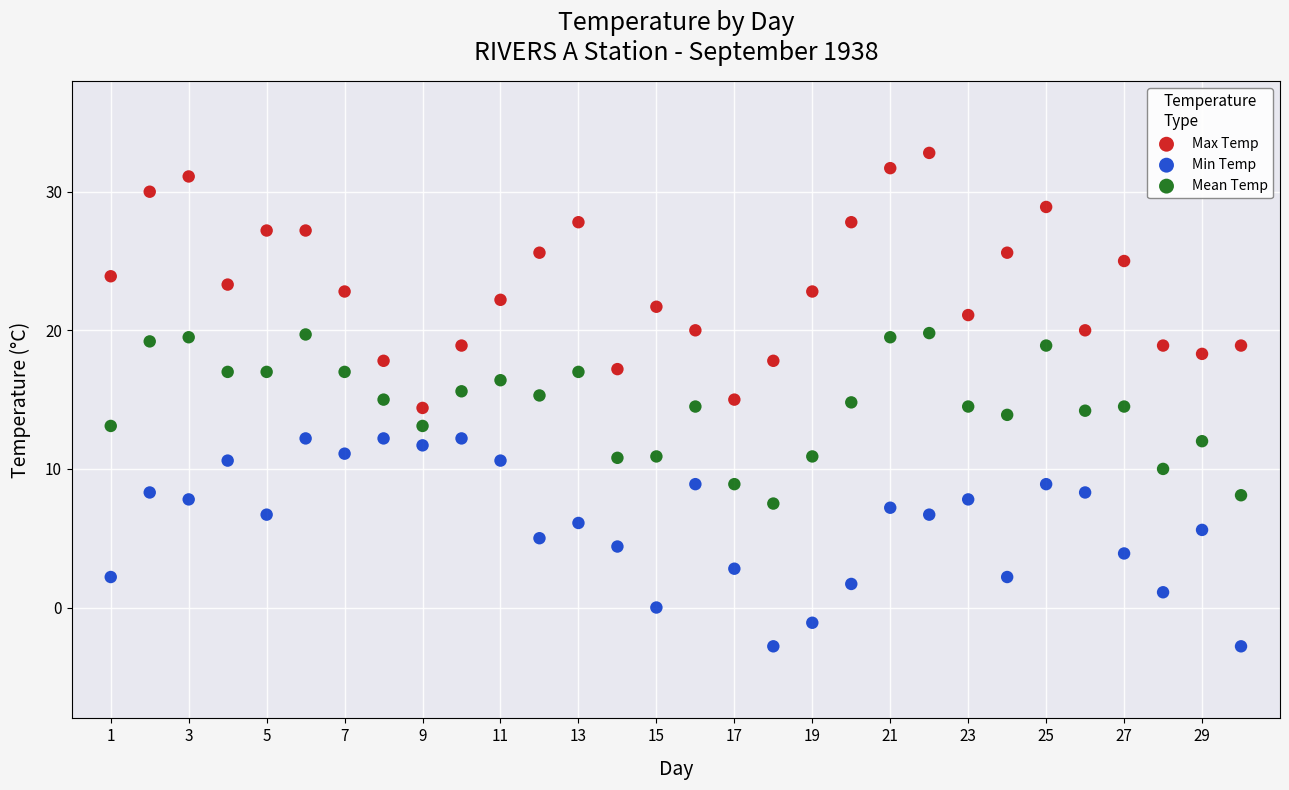

Across all data points, what is the range of X values (max minus min)?

29.0